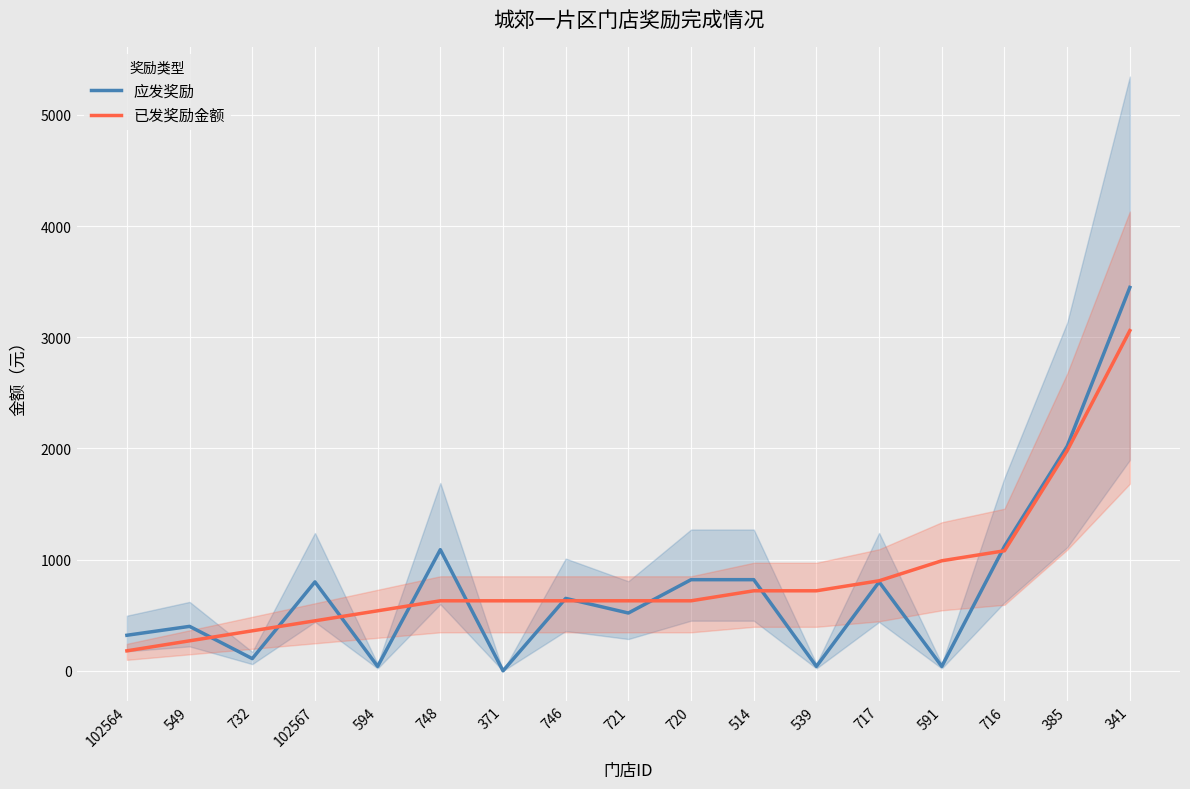

Between 720 and 539, which is larger?

720